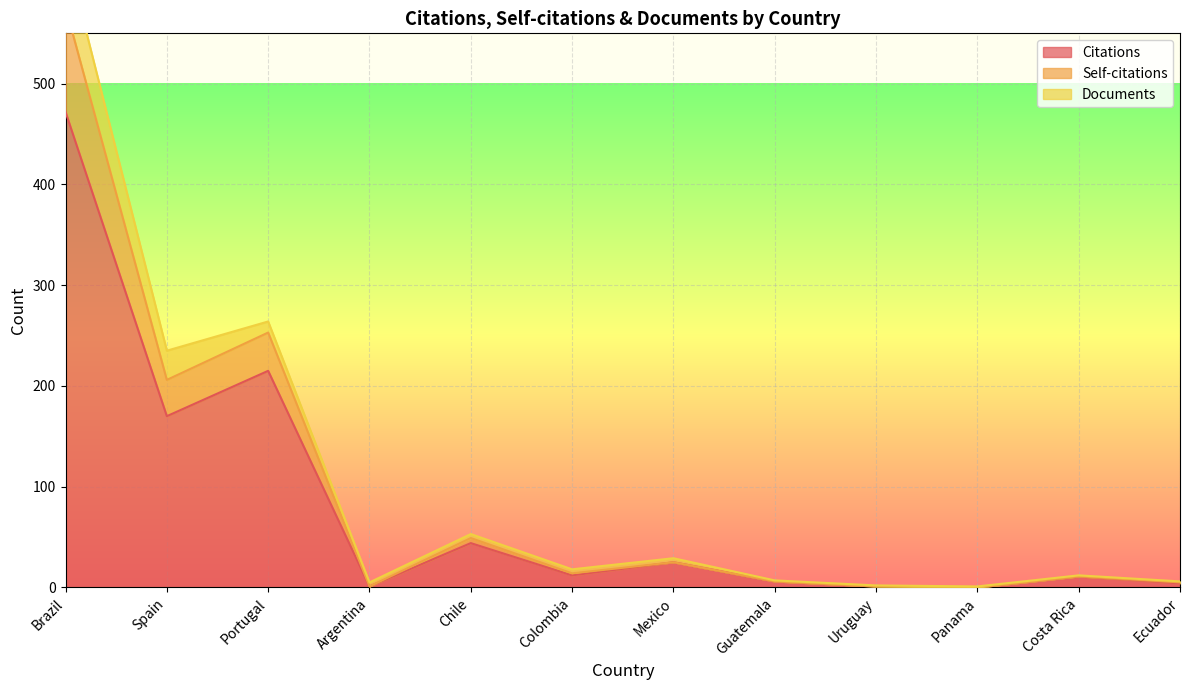

What is the label of the 1st point from the right?

Ecuador